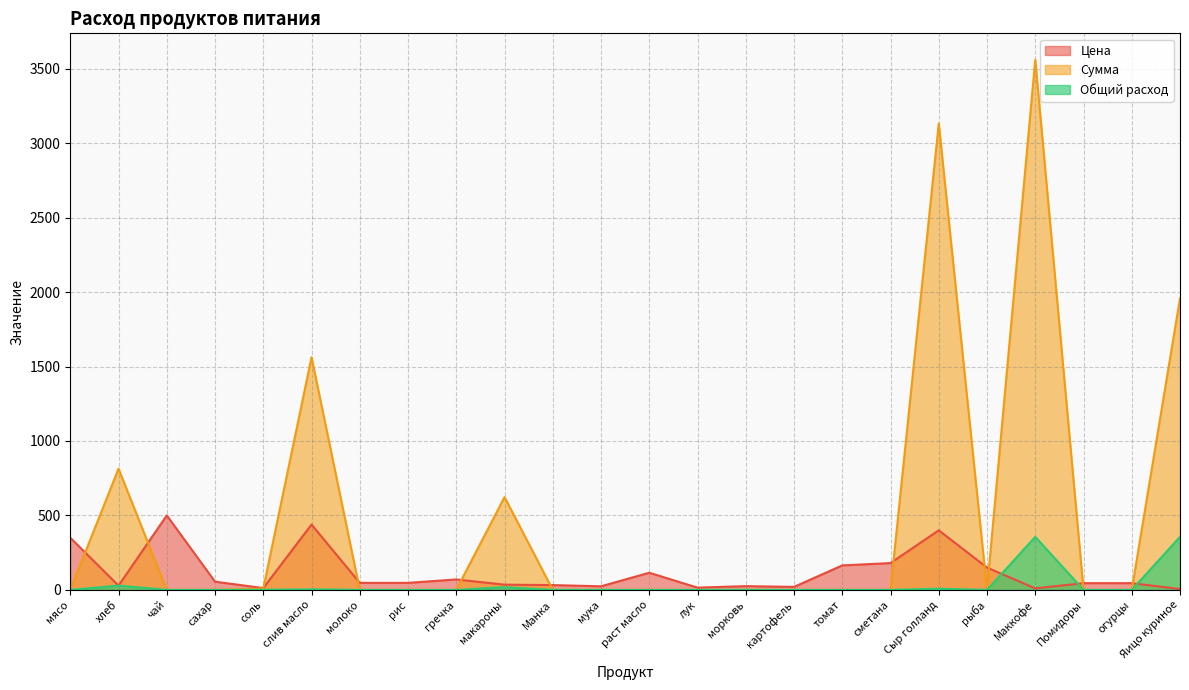

Which category has the lowest value in the Сумма series?

мясо